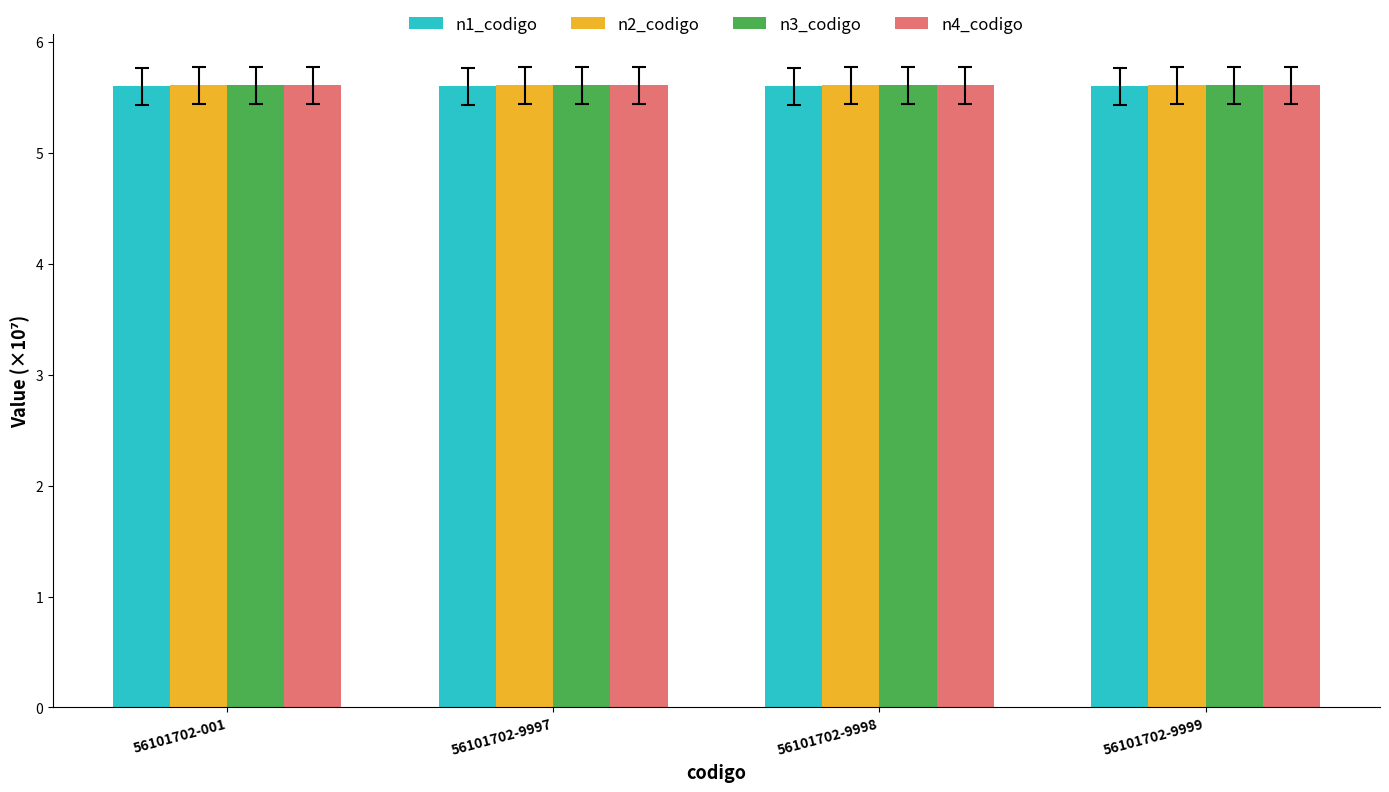

The n4_codigo series shows 8.0 at 56101702-9997. True or false?

False